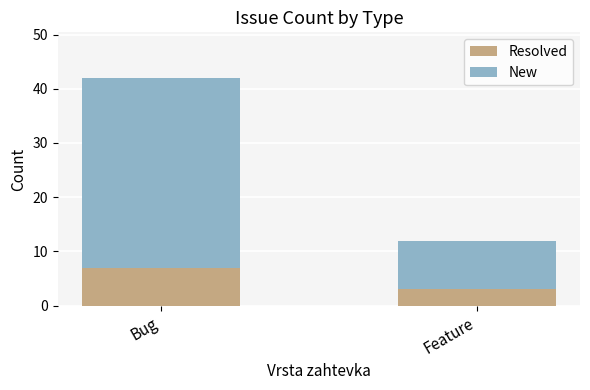

At which label does Resolved reach its peak?

Bug